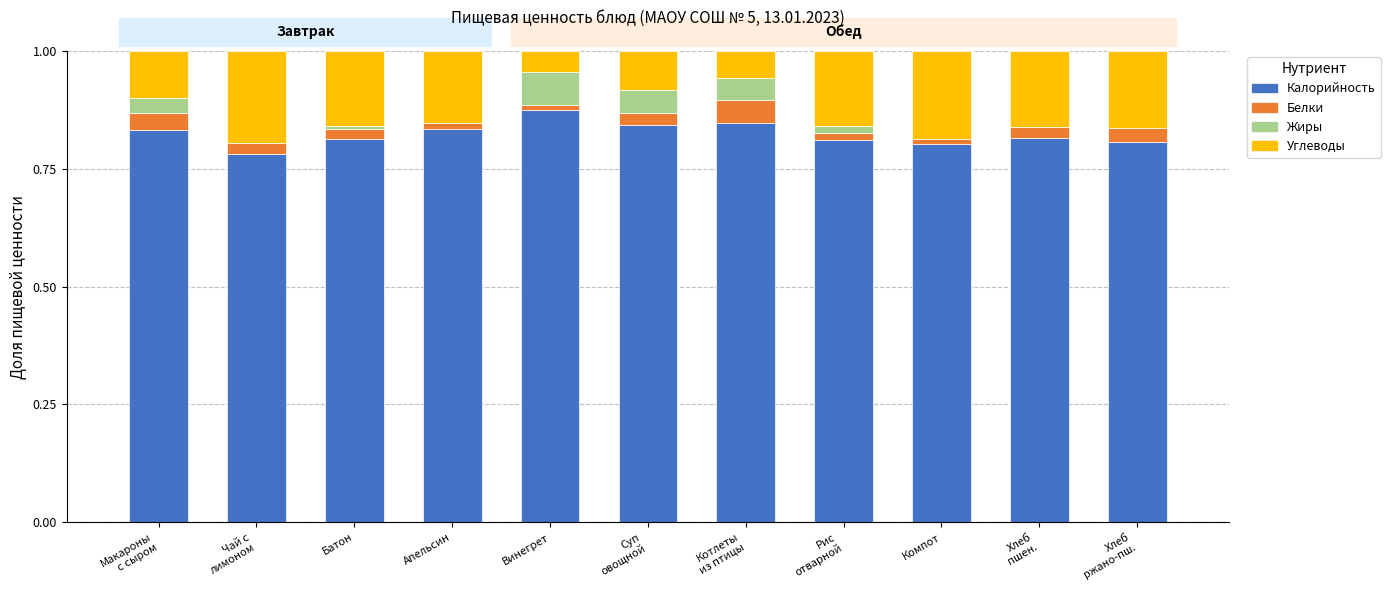

True or false: Калорийность has a value of 1.5 at Винегрет.

False